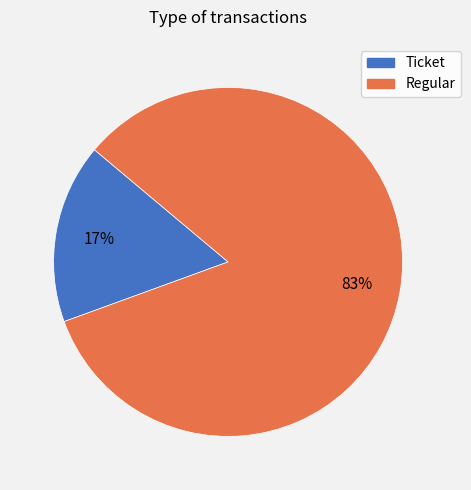

Count the number of slices in the pie.

2